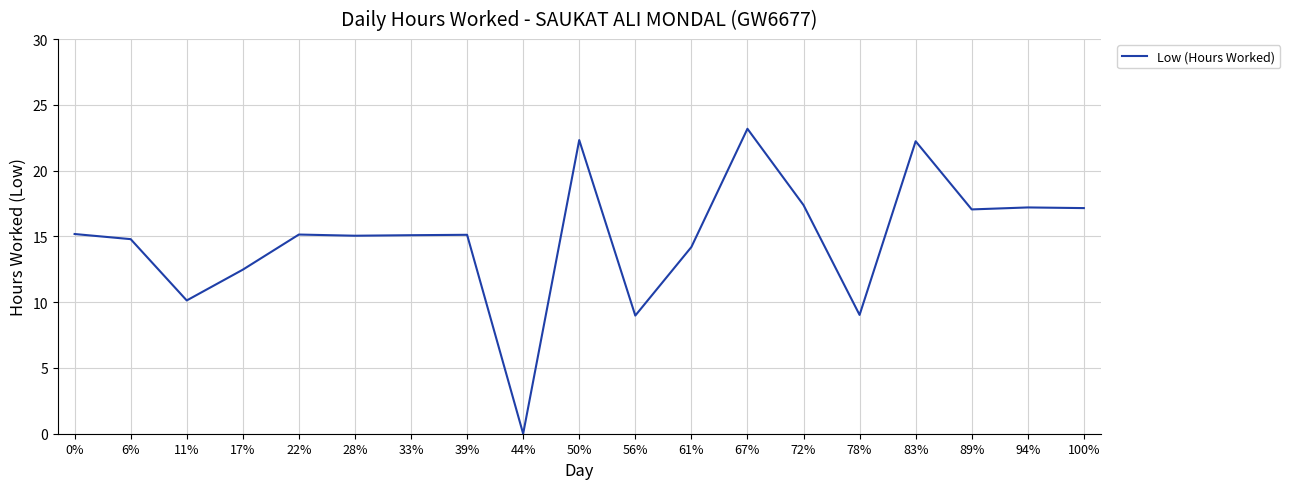

Read the value at 39%.

15.1